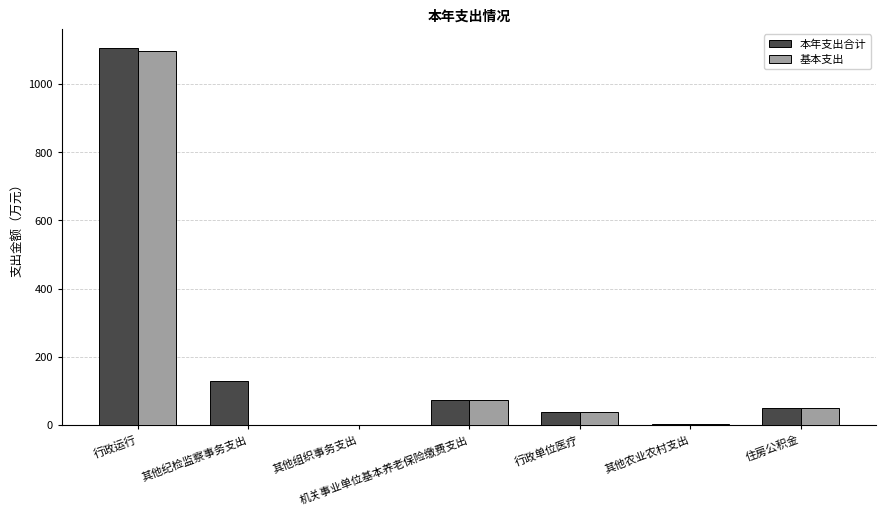

What is the sum of the 本年支出合计 values at 机关事业单位基本养老保险缴费支出 and 其他纪检监察事务支出?

200.5